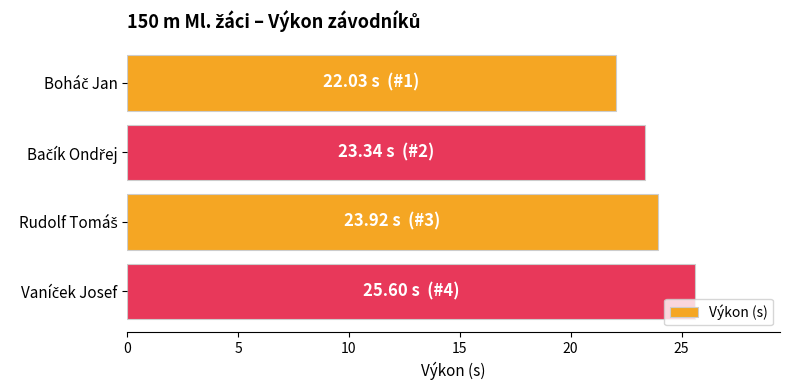

What is the value of the 3rd bar from the top?

23.9